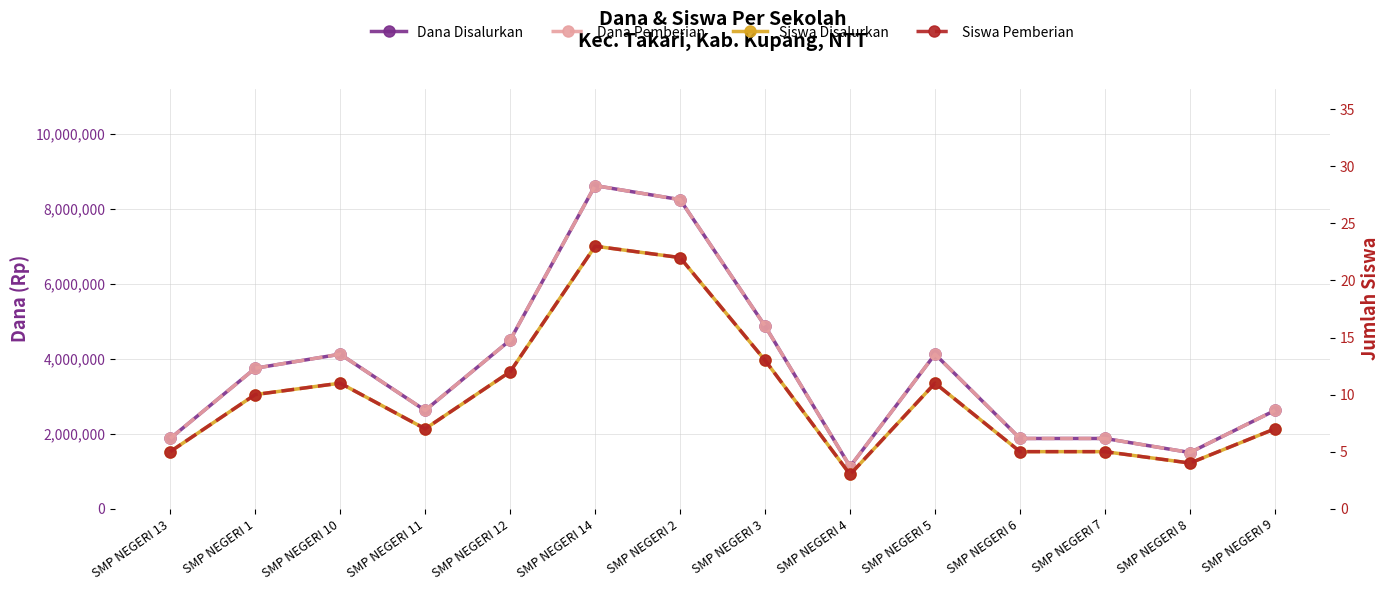

What is the label of the 4th point from the left?

SMP NEGERI 11